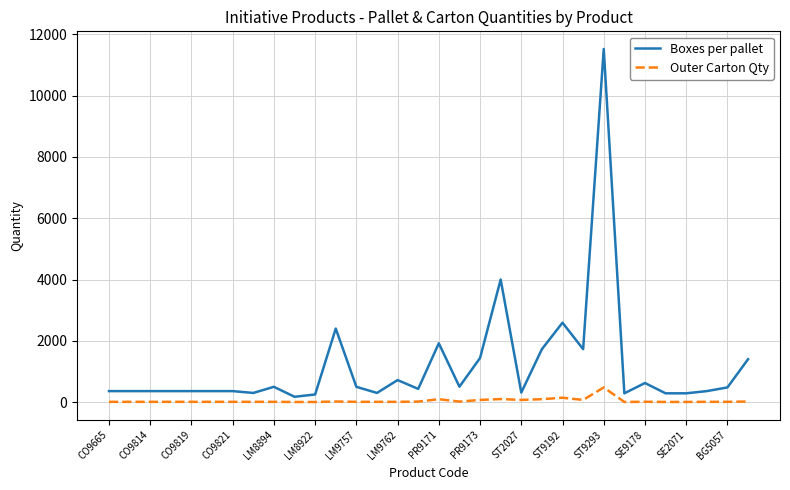

List the series in order of their peak value, highest first.

Boxes per pallet, Outer Carton Qty